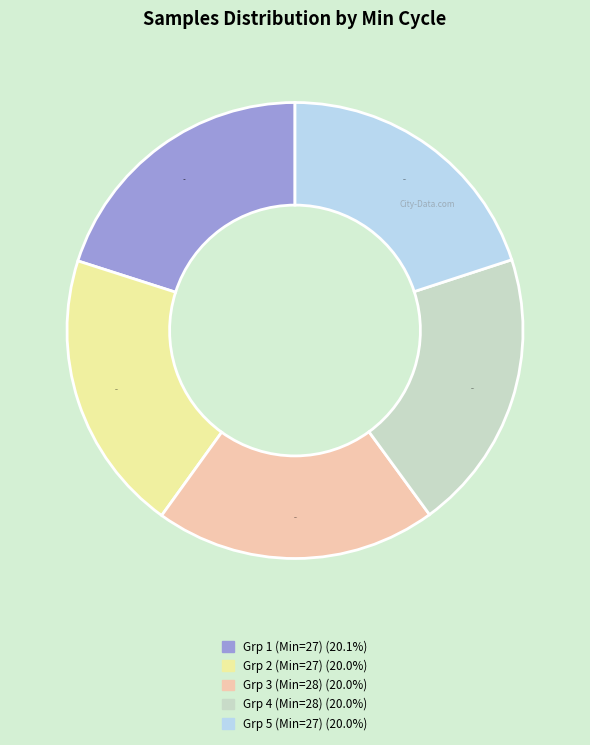

Is there a majority slice in this chart?

No